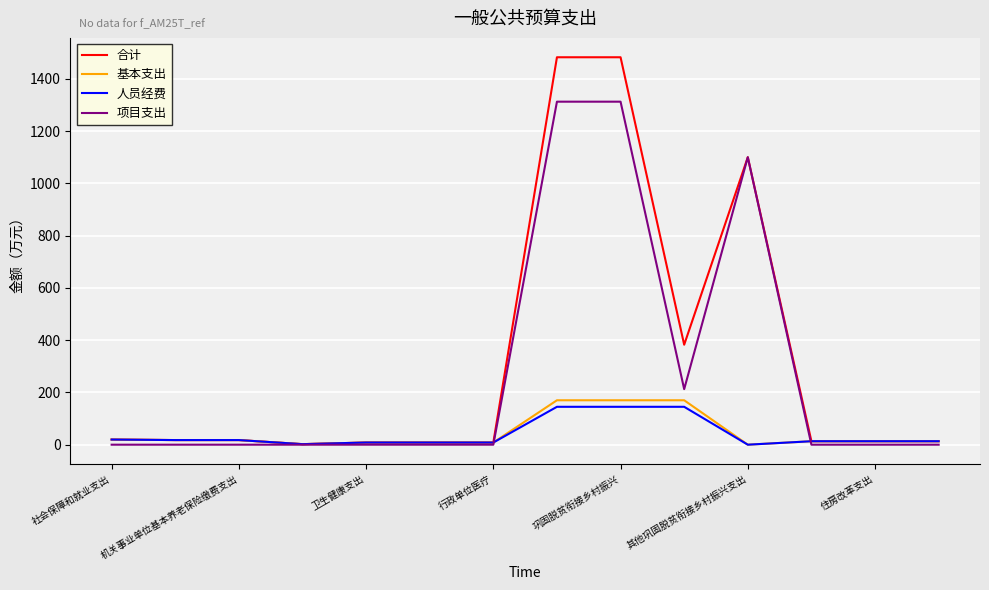

What is the highest value of the 人员经费 series?

145.0